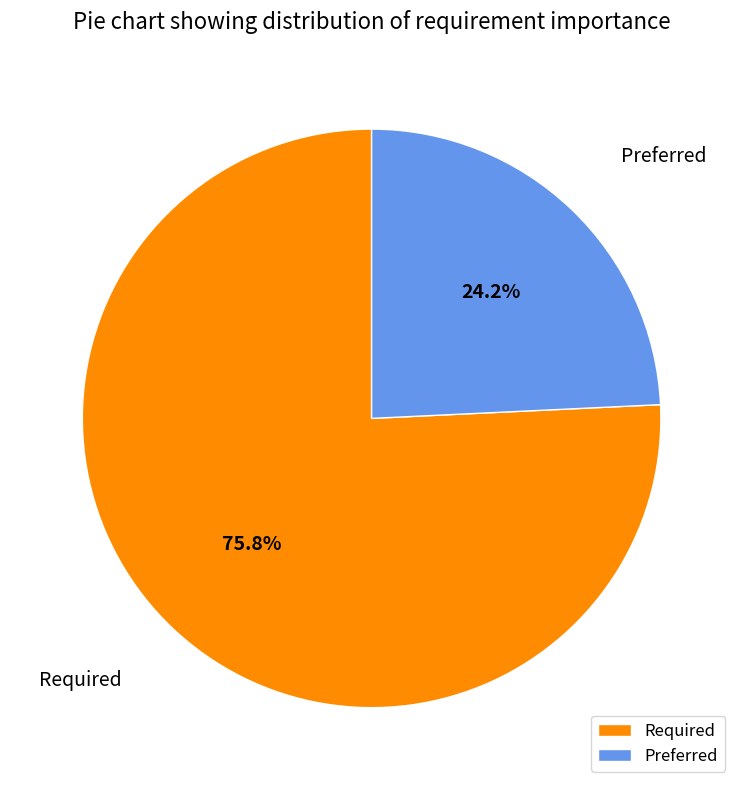

What is the largest slice in the pie chart?

Required